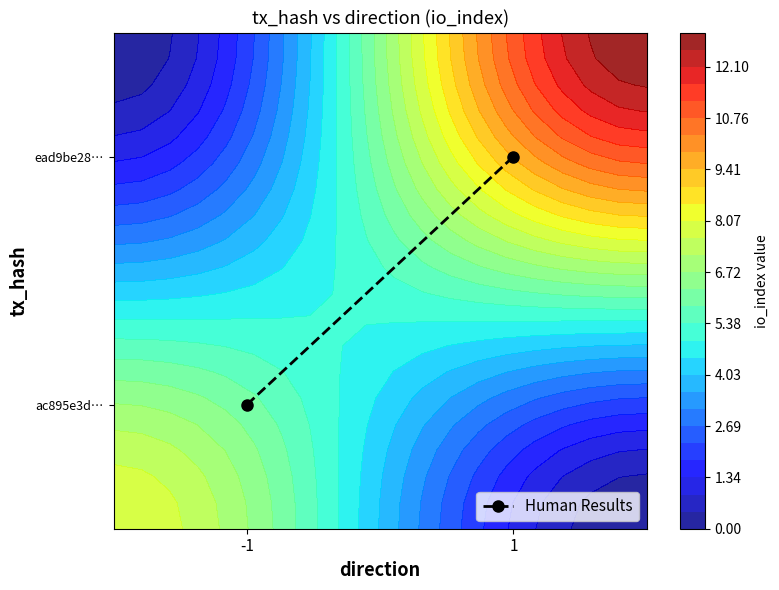

Is it true that the value at 1 is 0.2?

False